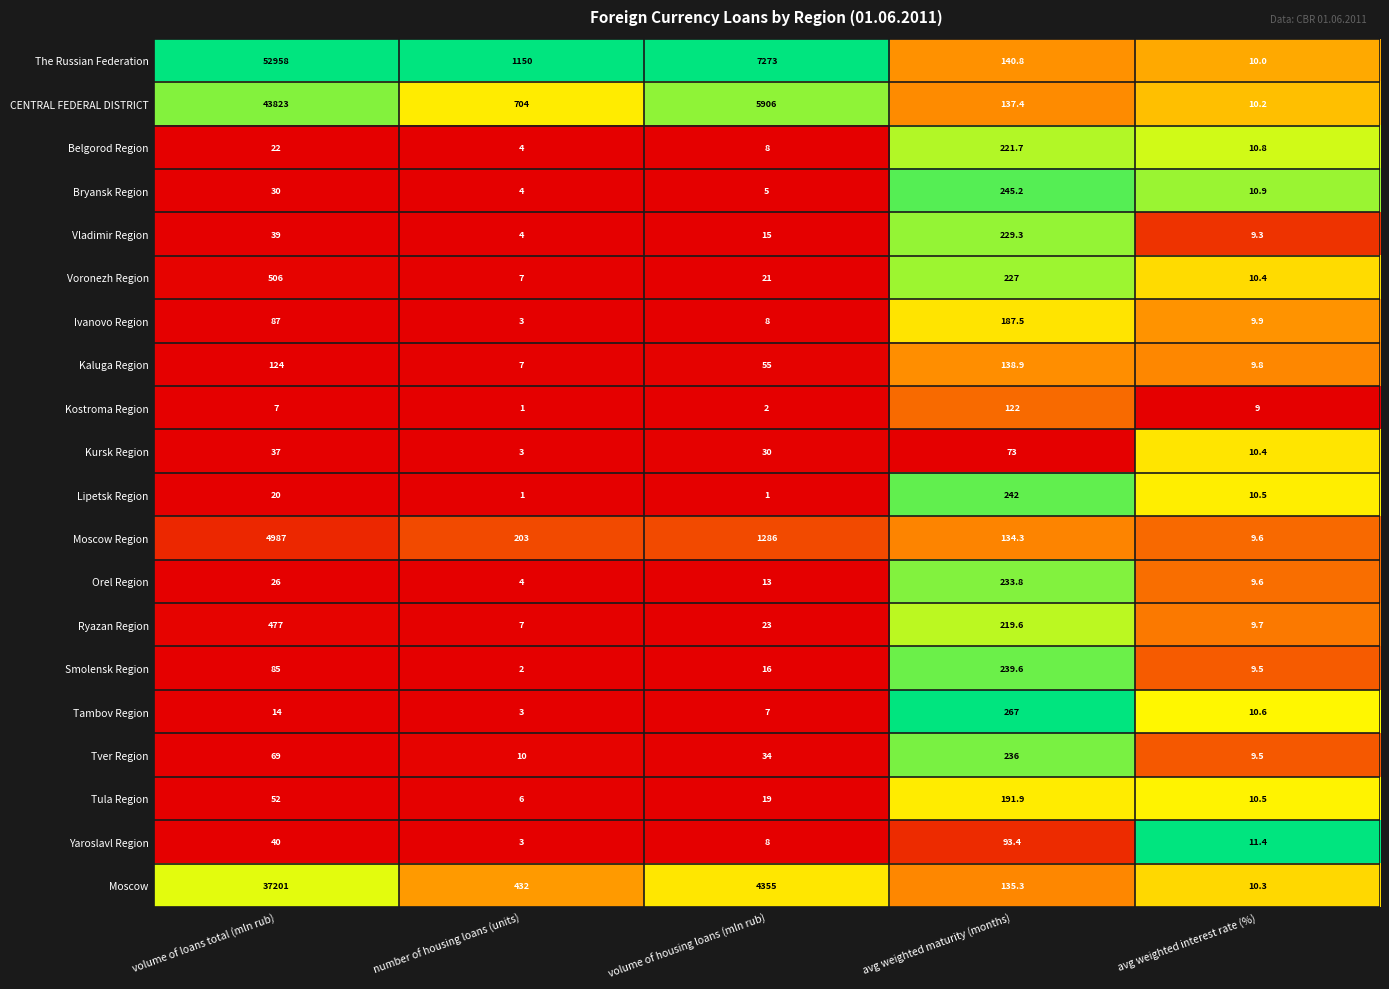

Which category has the highest value in the The Russian Federation series?

volume of loans total (mln rub)